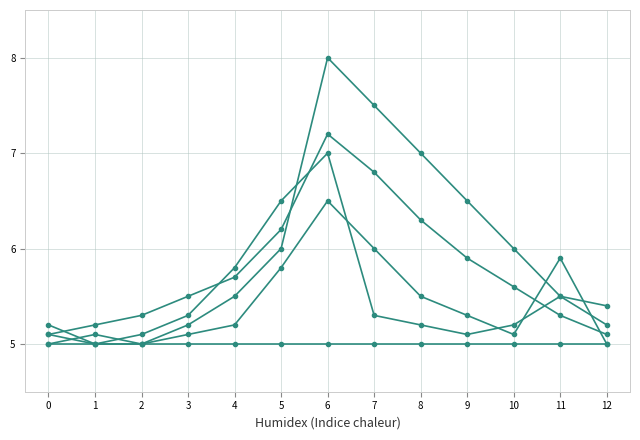

Reading left to right, list all the values displayed in this chart.

With Regulatory Relief: 0=5.2	1=5.0	2=5.1	3=5.3	4=5.8	5=6.5	6=7.0	7=5.3	8=5.2	9=5.1	10=5.2	11=5.5	12=5.4
Without Regulatory Relief: 0=5.1	1=5.0	2=5.0	3=5.2	4=5.5	5=6.0	6=8.0	7=7.5	8=7.0	9=6.5	10=6.0	11=5.5	12=5.2
Baseline: 0=5.0	1=5.0	2=5.0	3=5.0	4=5.0	5=5.0	6=5.0	7=5.0	8=5.0	9=5.0	10=5.0	11=5.0	12=5.0
Adjusted: 0=5.1	1=5.2	2=5.3	3=5.5	4=5.7	5=6.2	6=7.2	7=6.8	8=6.3	9=5.9	10=5.6	11=5.3	12=5.1
Difference: 0=5.0	1=5.1	2=5.0	3=5.1	4=5.2	5=5.8	6=6.5	7=6.0	8=5.5	9=5.3	10=5.1	11=5.9	12=5.0